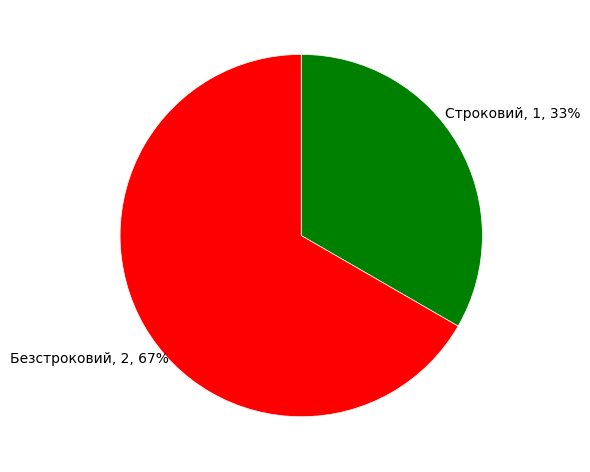

How many segments does this pie chart have?

2